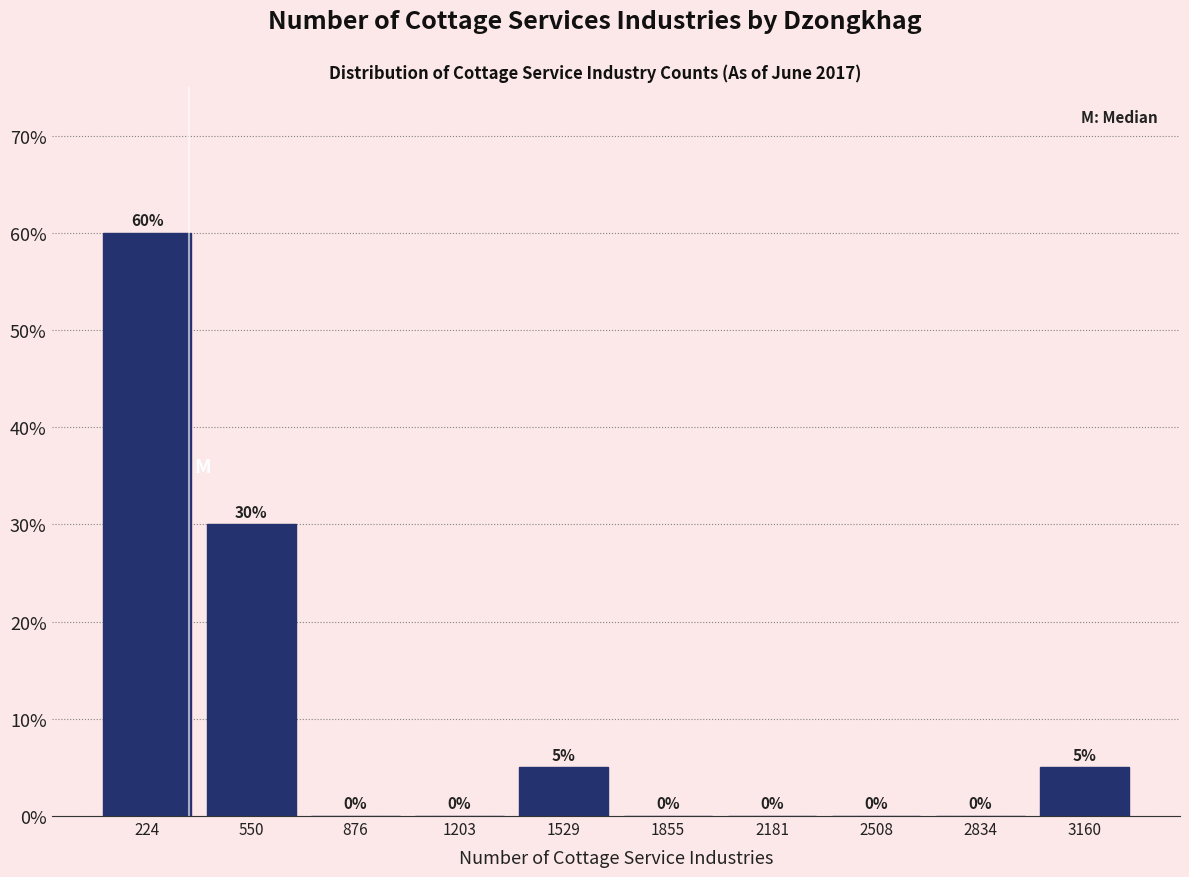

Reading left to right, list every bar in this chart as the range it spans on the x-axis followed by its height. The bar edges are not printed on the chart, so give them approximately, as read against the axis.

50 to 400: 60
400 to 700: 30
700 to 1050: 0
1050 to 1350: 0
1350 to 1700: 5
1700 to 2000: 0
2000 to 2350: 0
2350 to 2650: 0
2650 to 3000: 0
3000 to 3300: 5